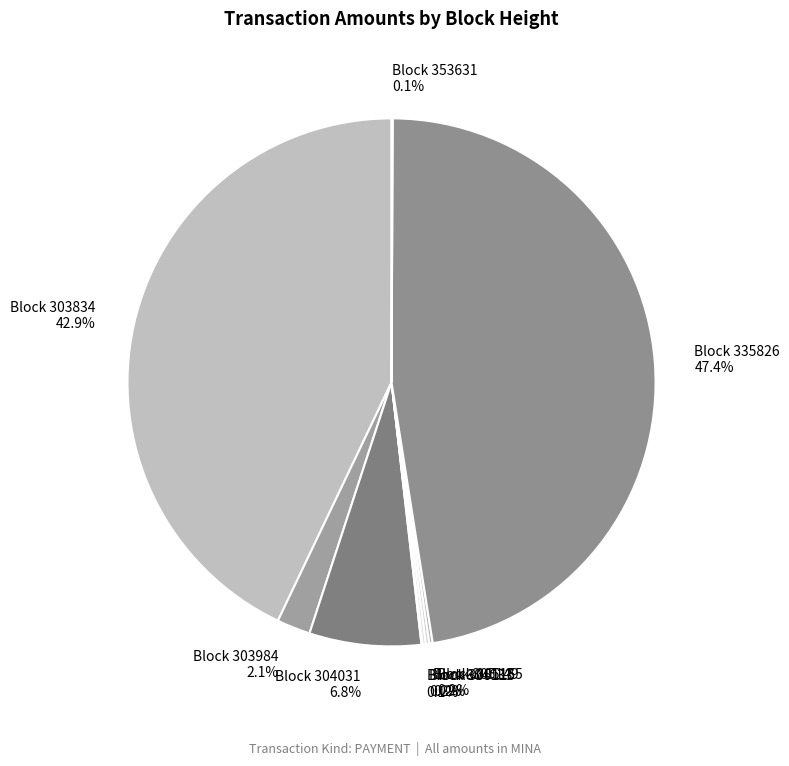

Which slice is the smallest?

304033